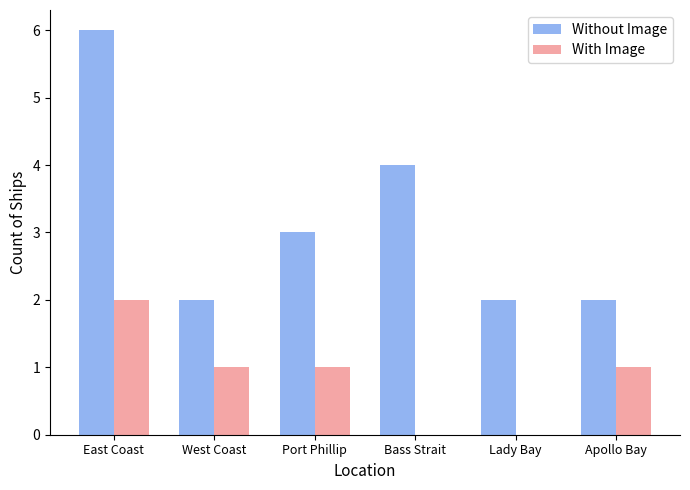

Are the bars horizontal?

No